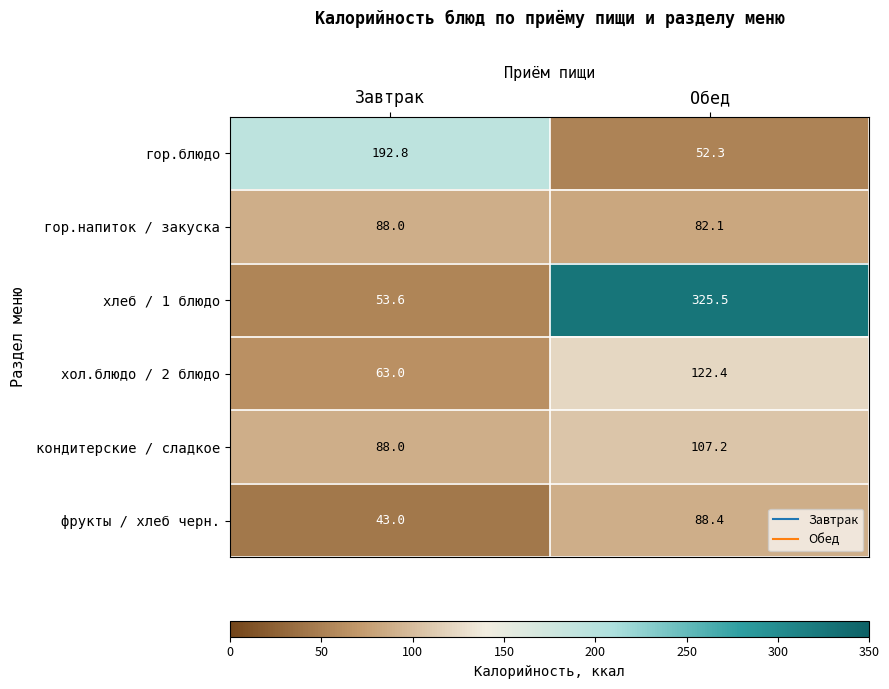

What is the greatest value displayed?

325.5